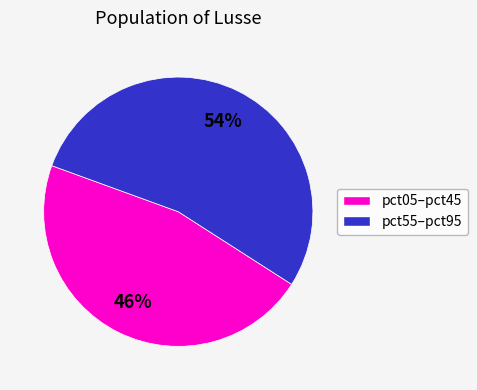

Is there a majority slice in this chart?

Yes